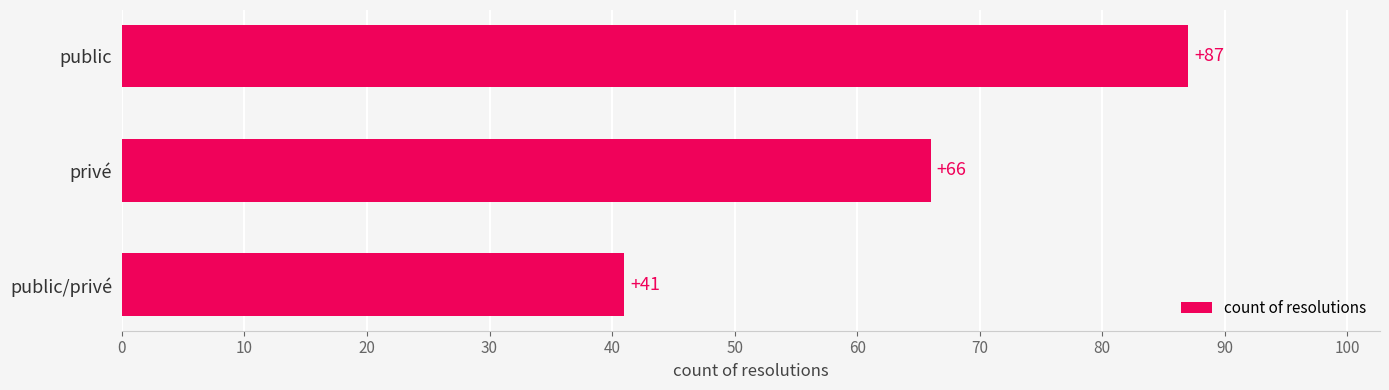

Rank the categories by value from lowest to highest.

public/privé, privé, public